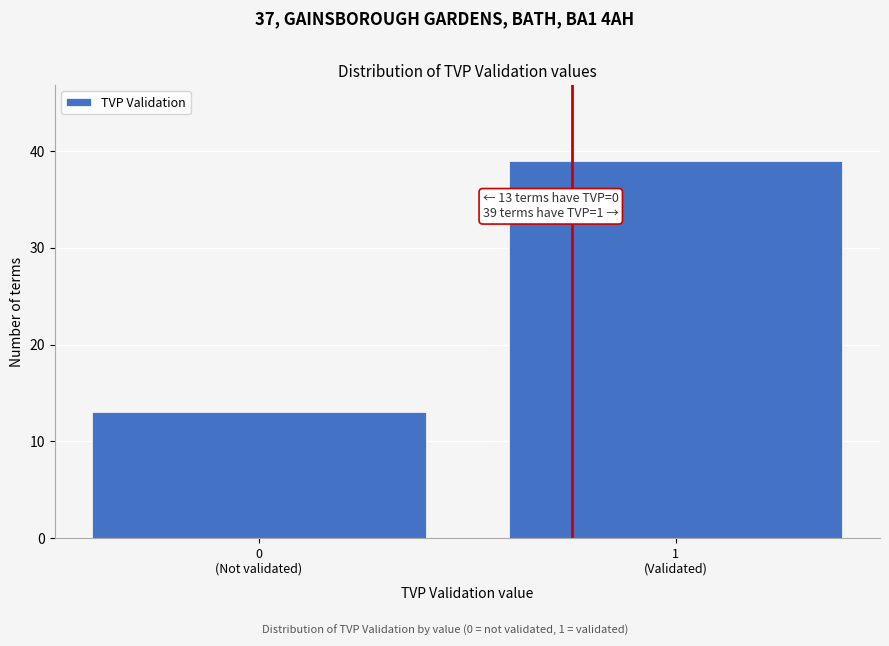

Reading left to right, list all the values displayed in this chart.

13	39